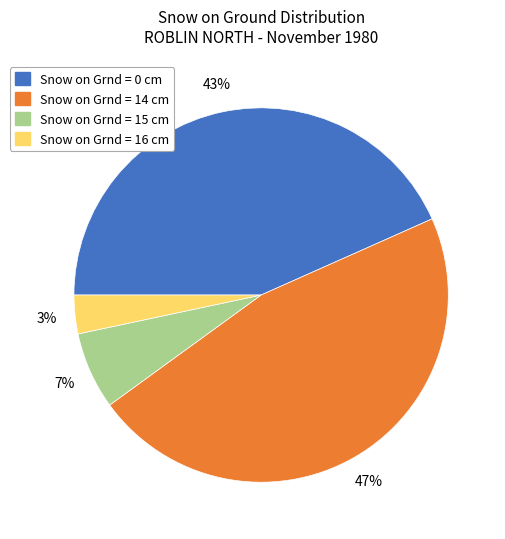

Is Snow on Grnd = 14 cm the majority of the pie?

No